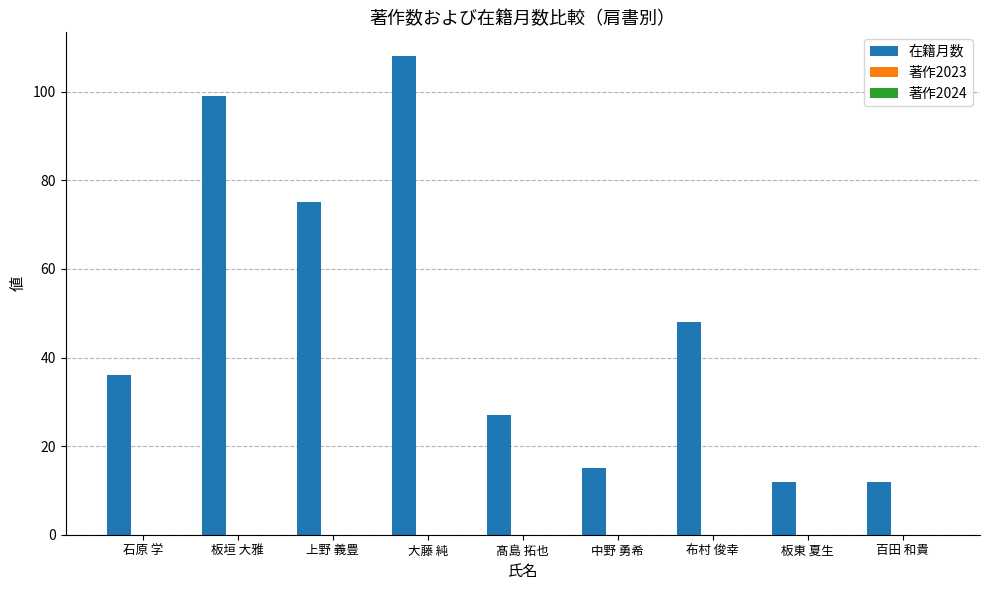

Is it true that the value at 板東 夏生 is 12?

True